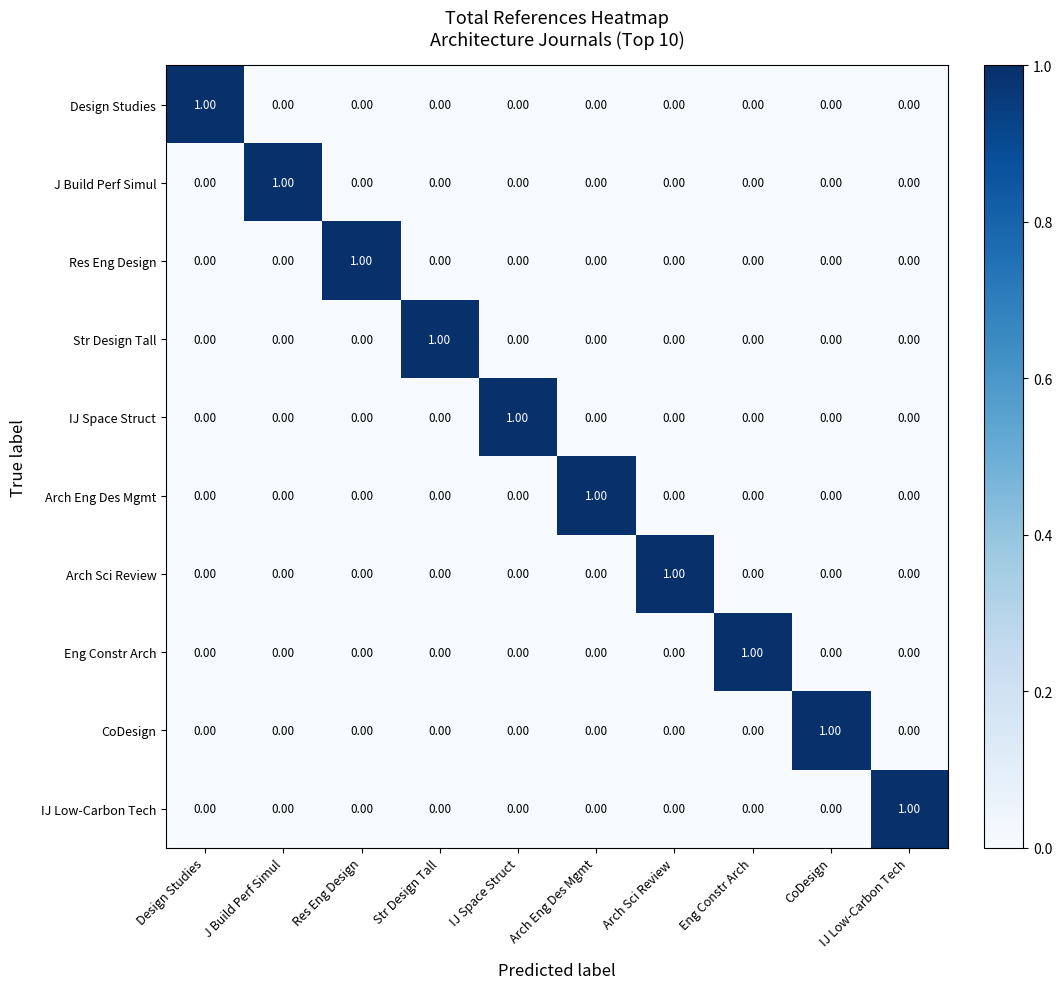

At how many categories does at least one series exceed 0?

10